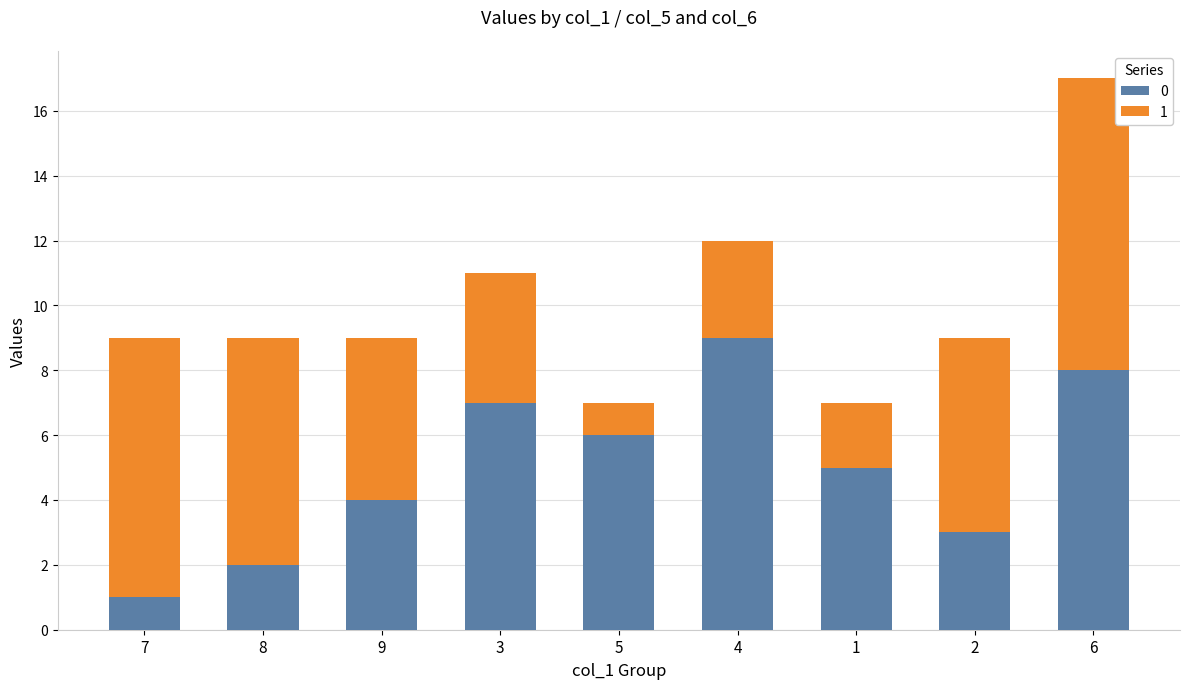

At which category is the sum across all series the highest?

6